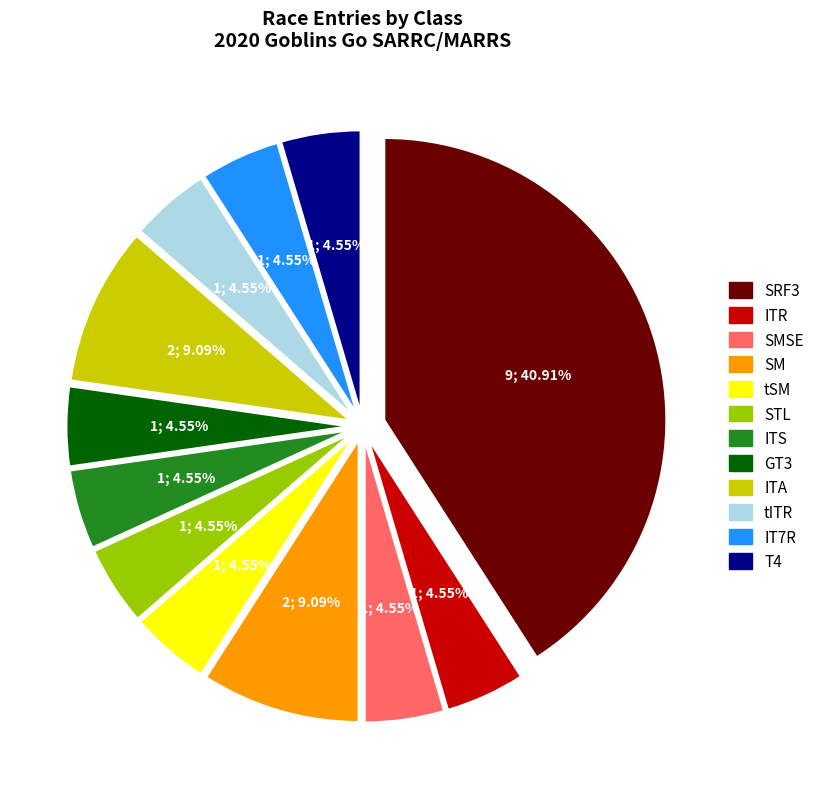

Is there any slice that represents more than half of the pie?

No